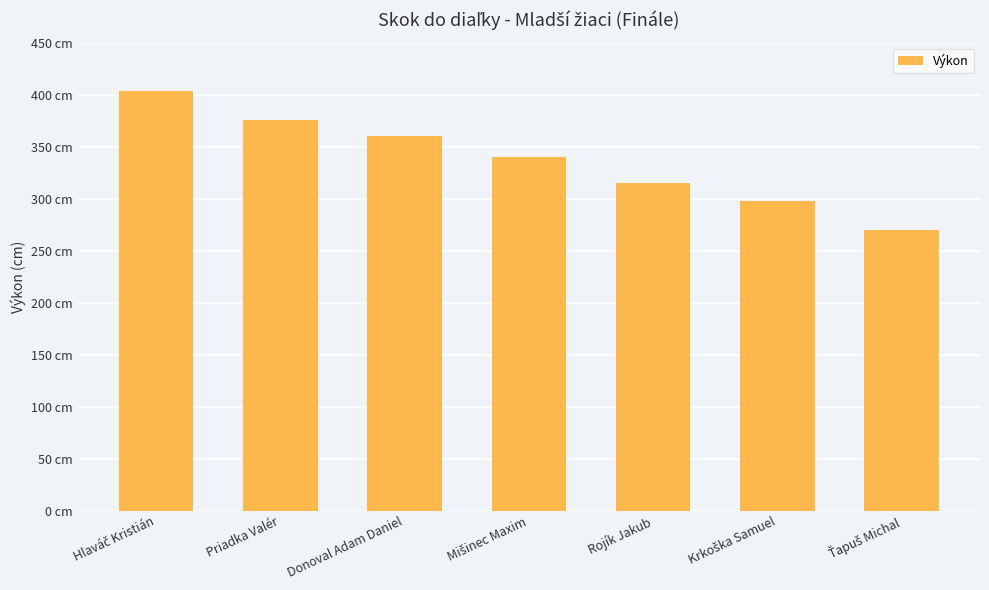

What position from the right is Rojík Jakub?

3